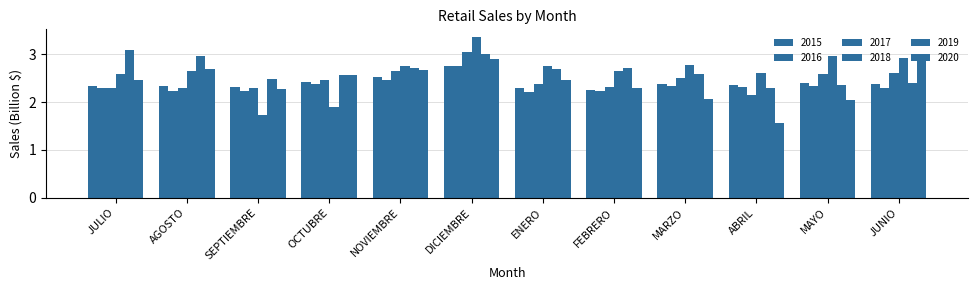

What position from the right is FEBRERO?

5